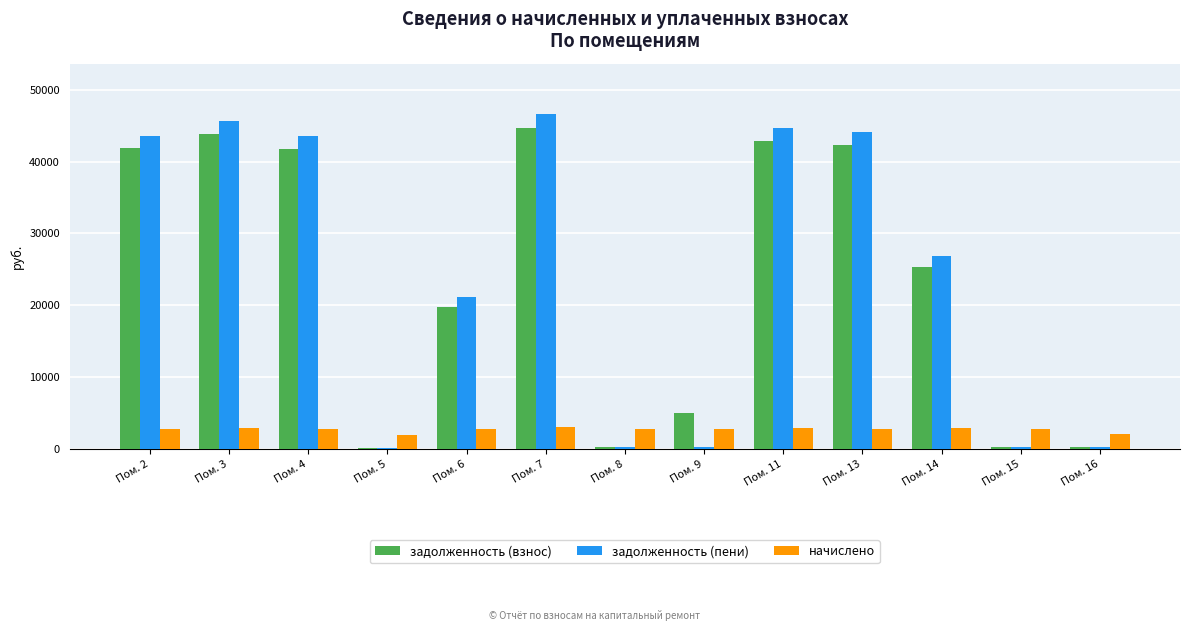

Where is задолженность (пени) nearest to the value 23383?

Пом. 6